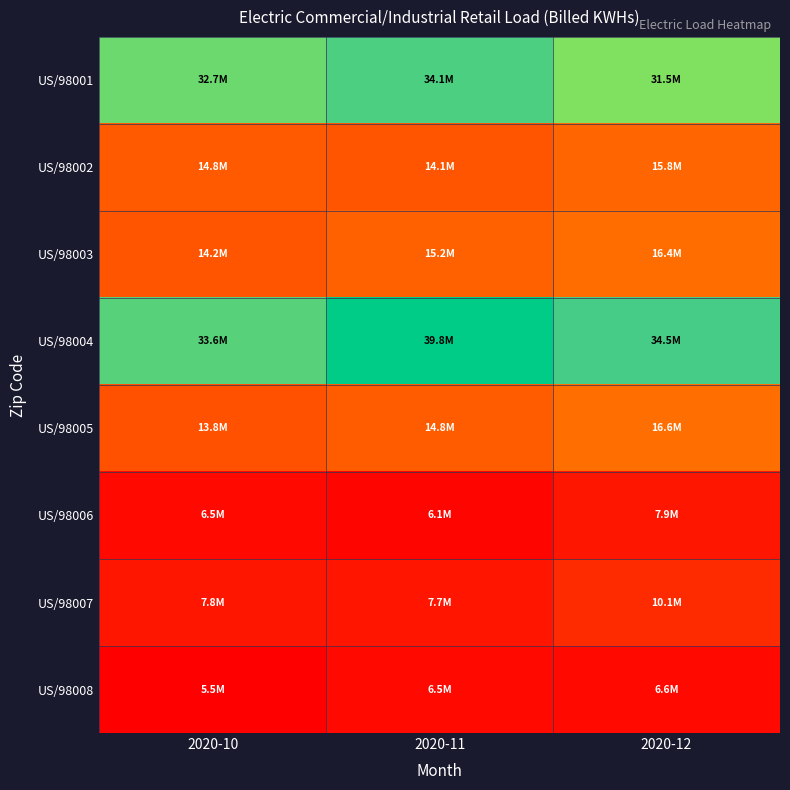

Which has a higher value, 2020-10 or 2020-12?

2020-10